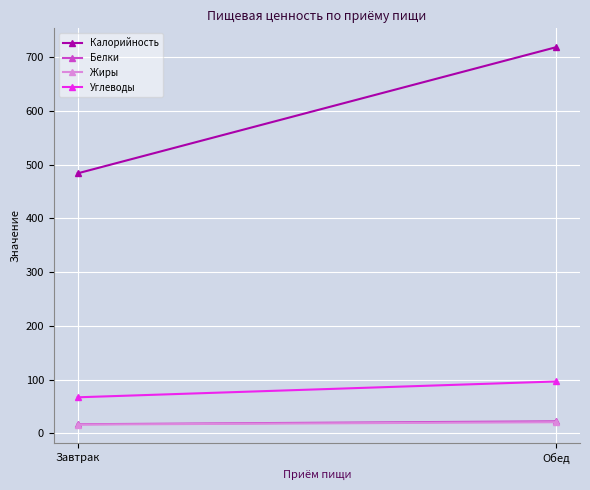

Rank the series at Обед from lowest to highest value.

Жиры, Белки, Углеводы, Калорийность